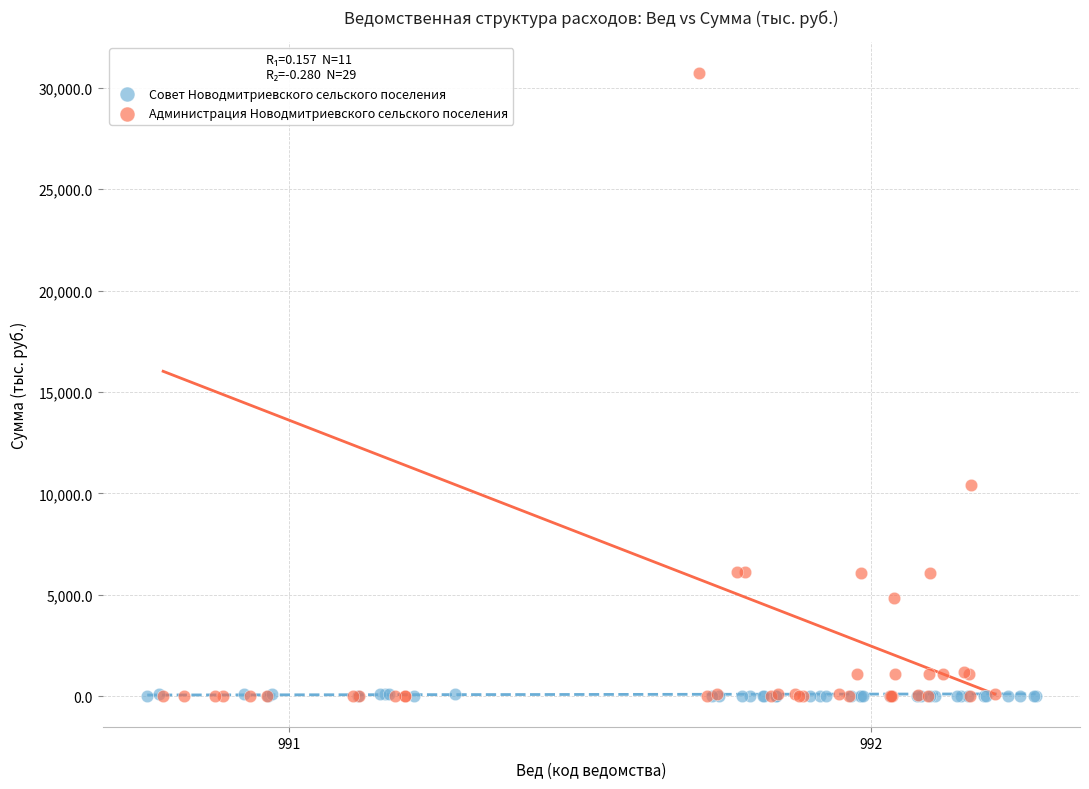

Which series contains the highest Y value?

Администрация Новодмитриевского сельского поселения